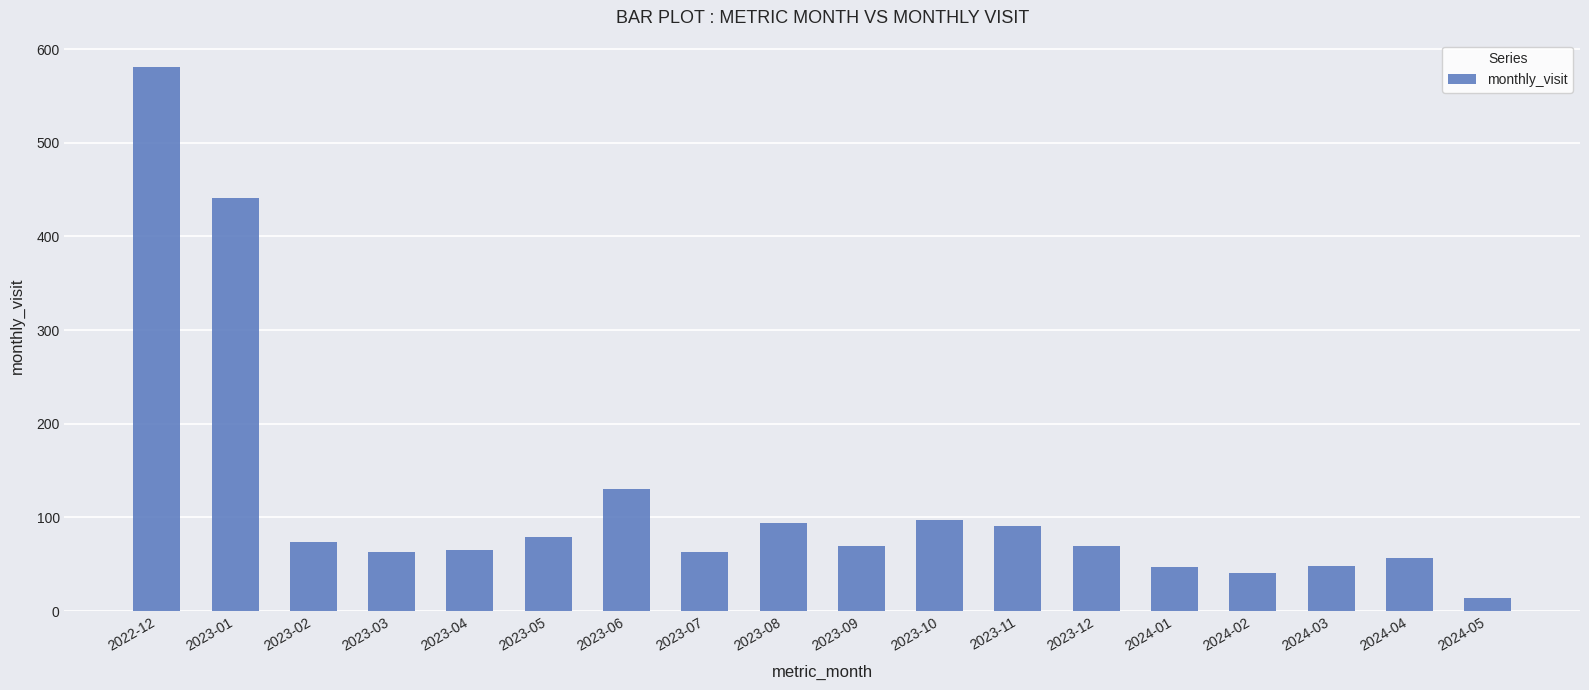

Which category has the lowest value across all series?

2024-05